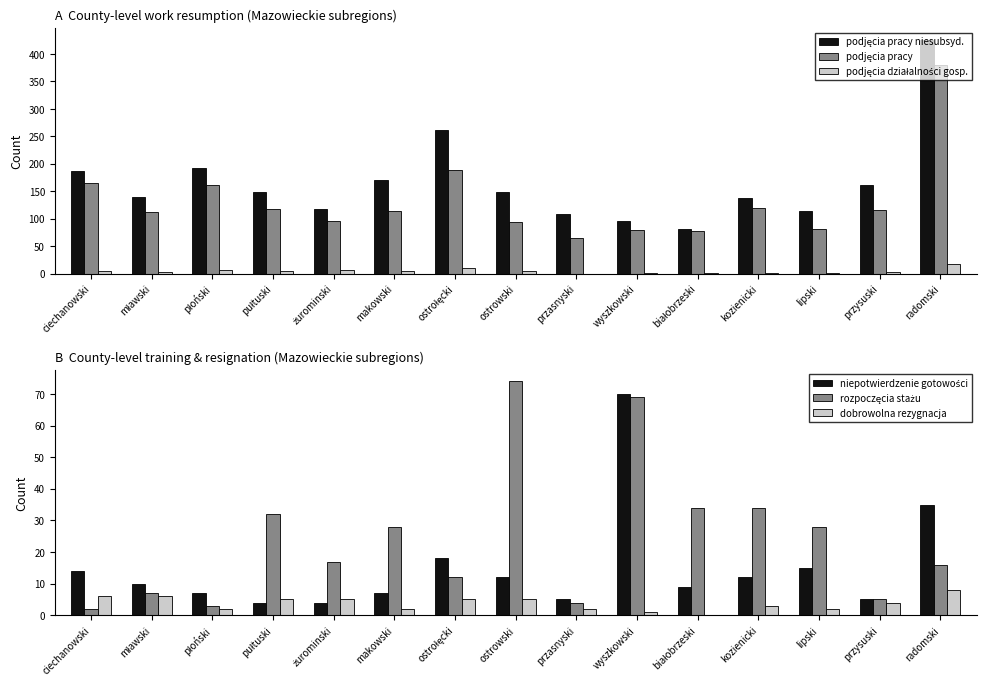

What is the label of the 14th bar from the left?

przysuski